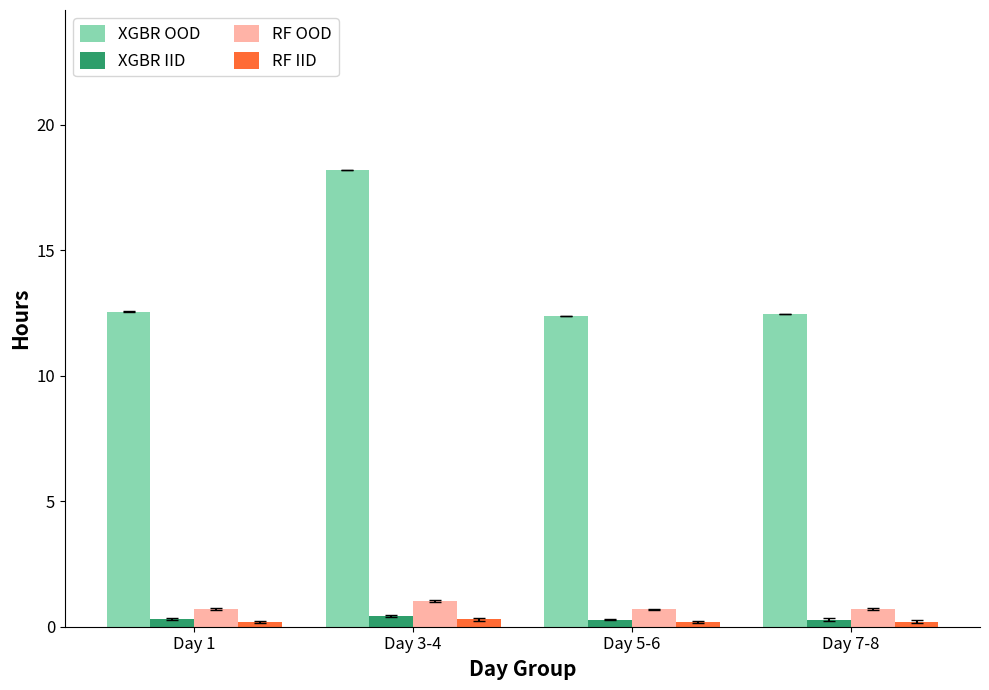

What is the sum of all XGBR IID values?

1.3